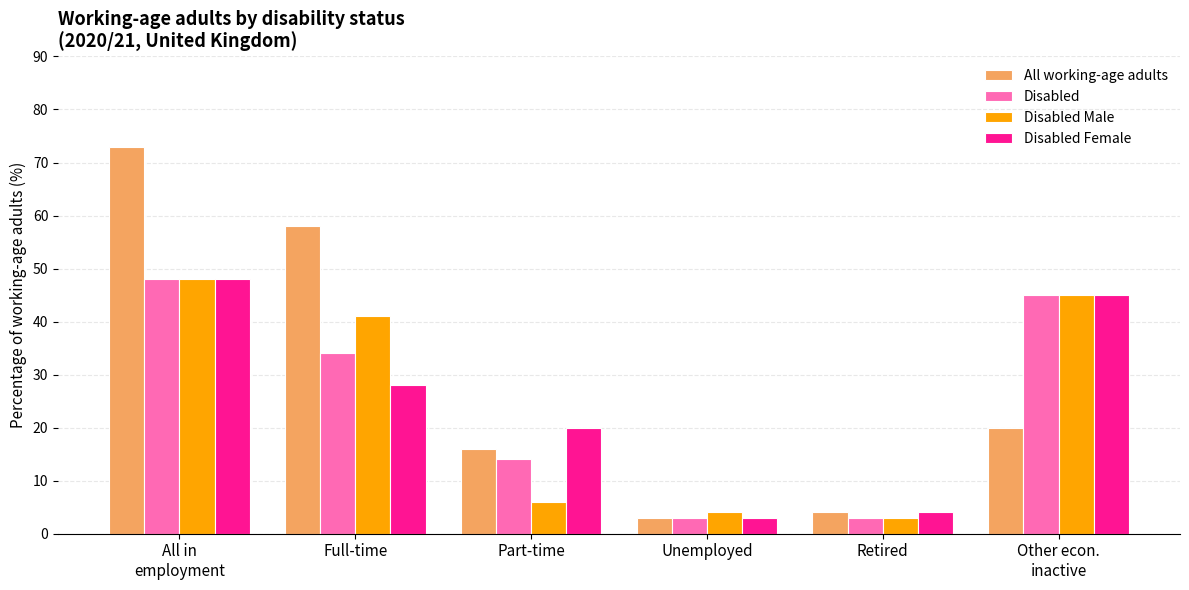

What is the difference between the highest and lowest values at Full-time?

30